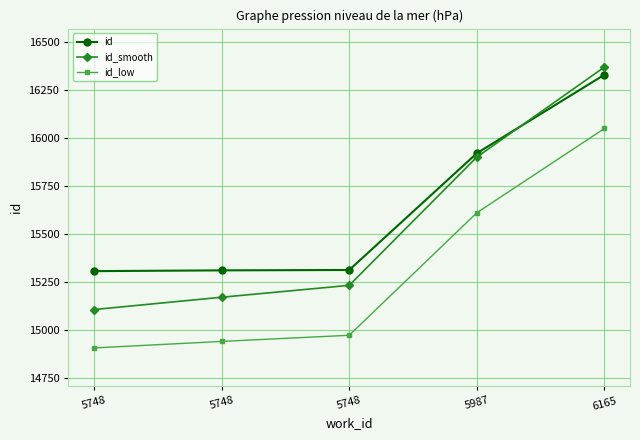

Is the value of id at 5748 greater than the value of id_low at 5748?

Yes